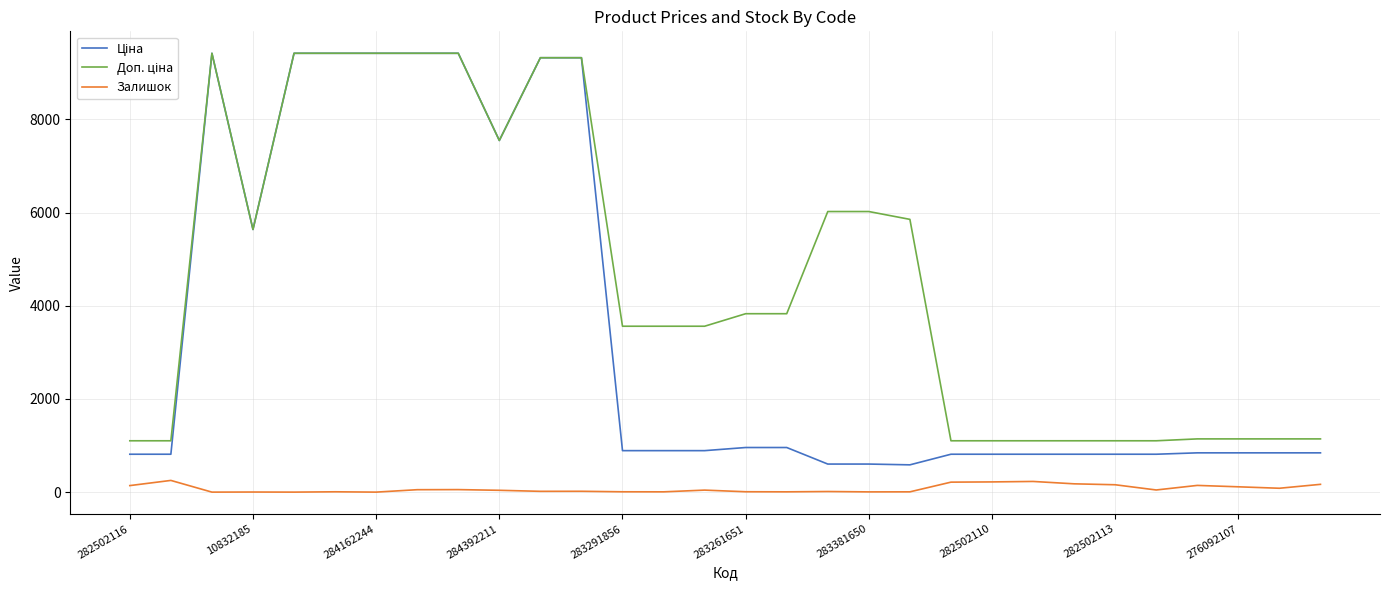

What is the greatest value displayed?

9416.9